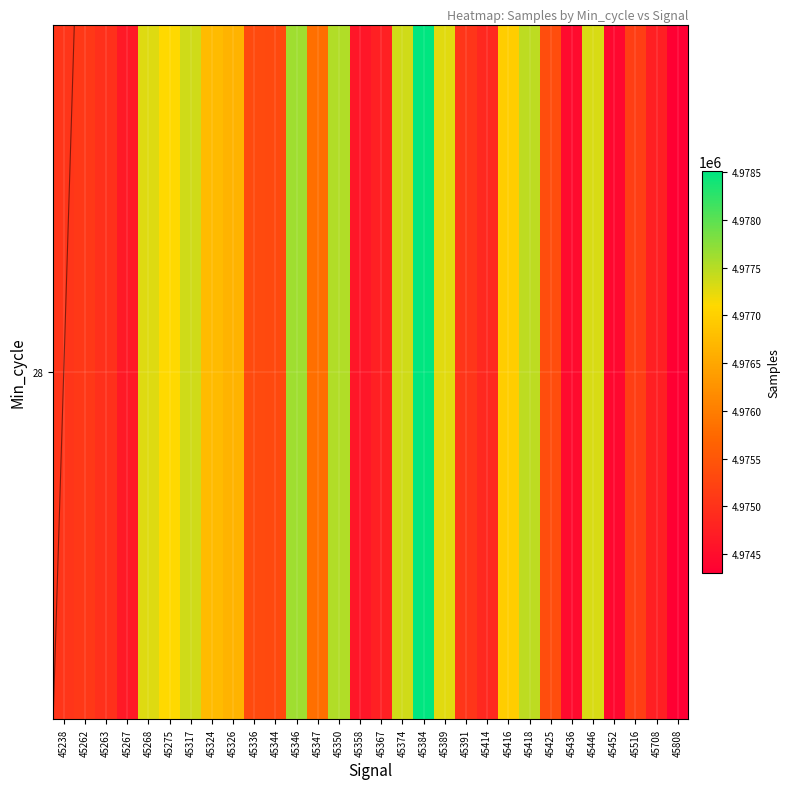

Rank the categories by value from lowest to highest.

45808, 45452, 45436, 45358, 45267, 45708, 45367, 45414, 45263, 45238, 45391, 45262, 45516, 45344, 45336, 45425, 45347, 45326, 45324, 45416, 45275, 45389, 45268, 45446, 45374, 45317, 45418, 45350, 45346, 45384